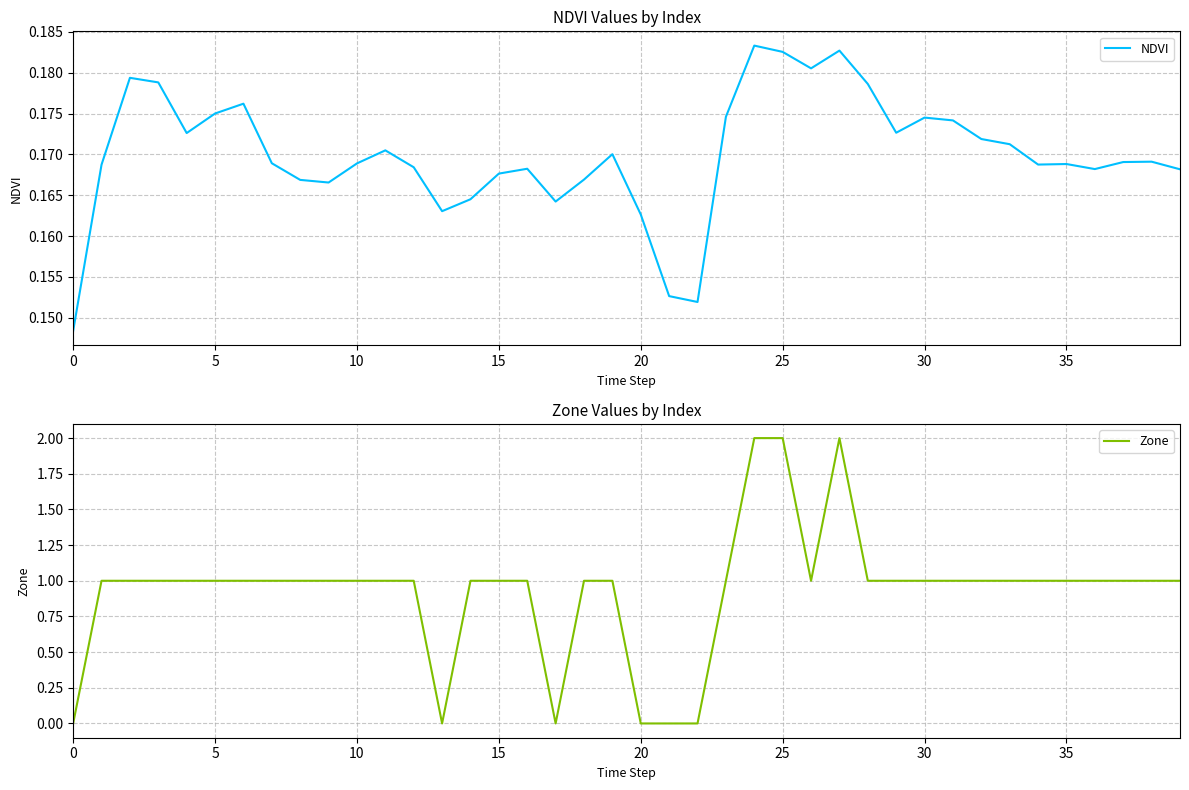

The NDVI series shows 0.2 at 28. True or false?

True